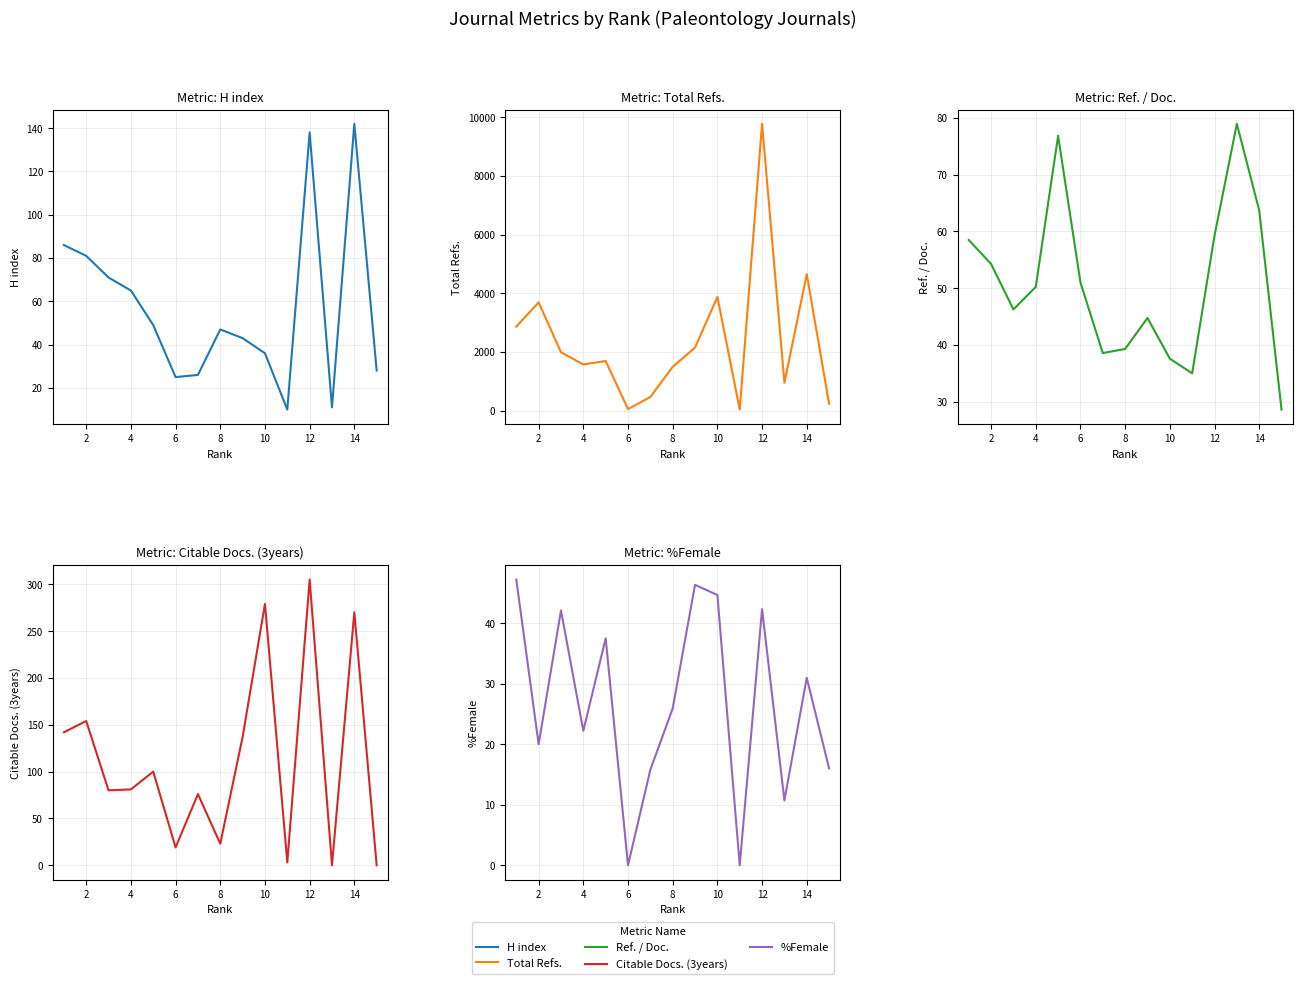

List the series in order of their peak value, lowest first.

%Female, Ref. / Doc., H index, Citable Docs. (3years), Total Refs.